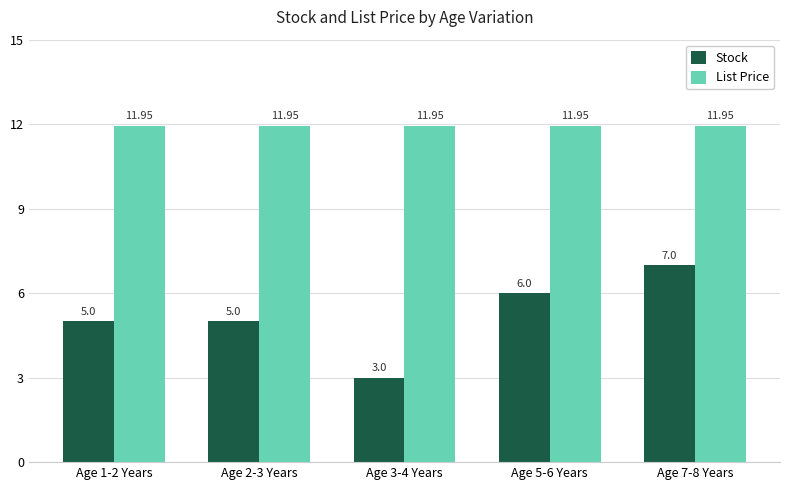

Read the Stock value at Age 7-8 Years.

7.0